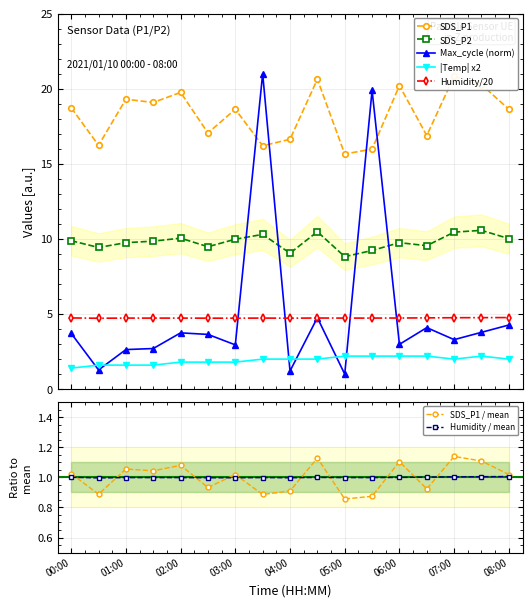

How many categories are shown in the chart?

17